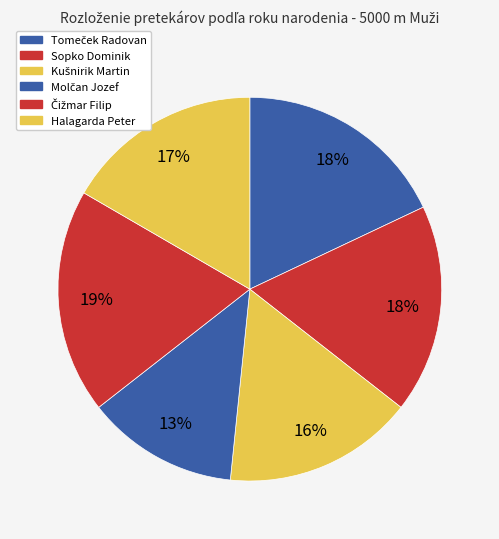

Does any single category account for the majority?

No